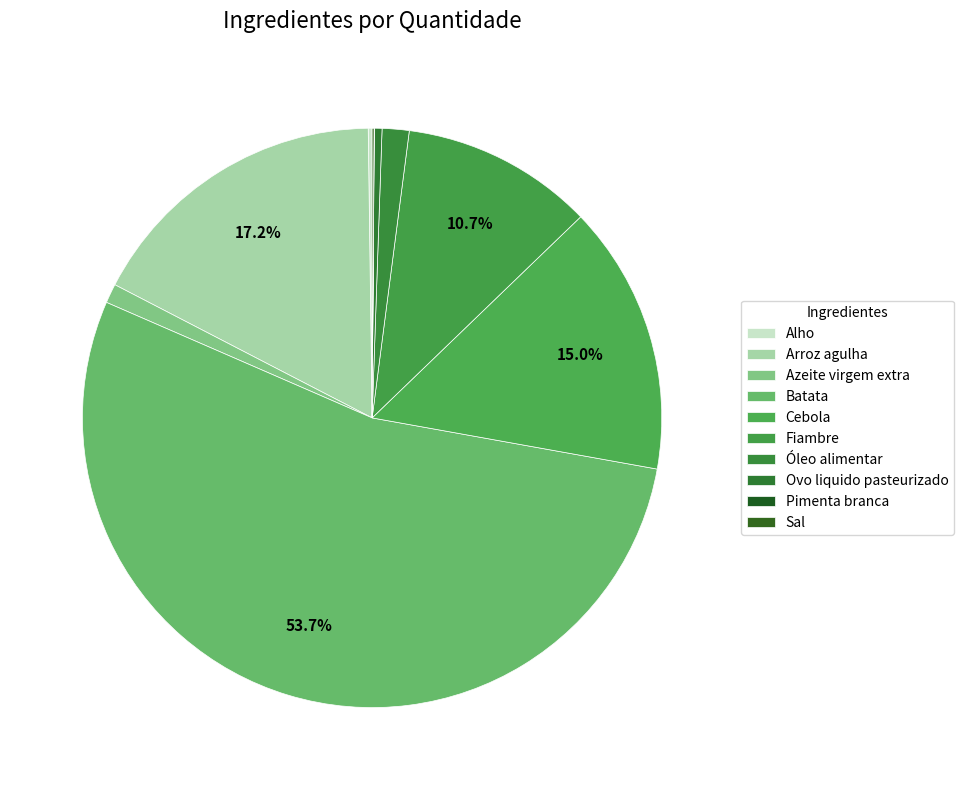

To the nearest percent, what is the combined percentage of Alho and Ovo liquido pasteurizado?

1%